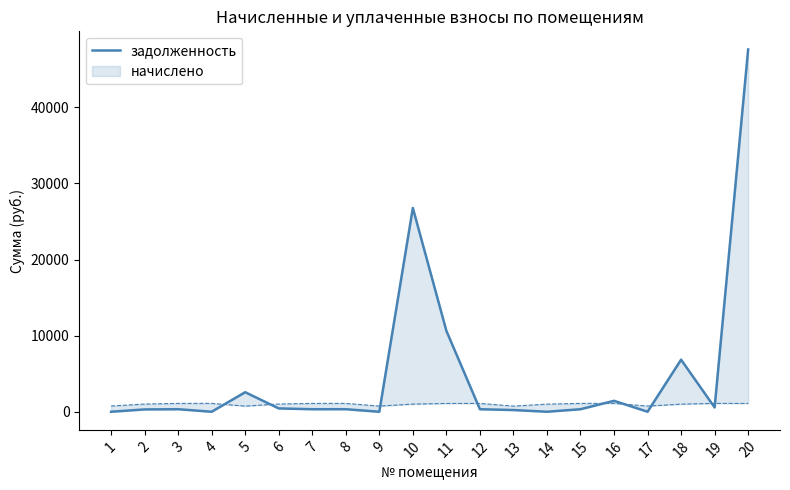

What is the greatest value displayed?

47613.5